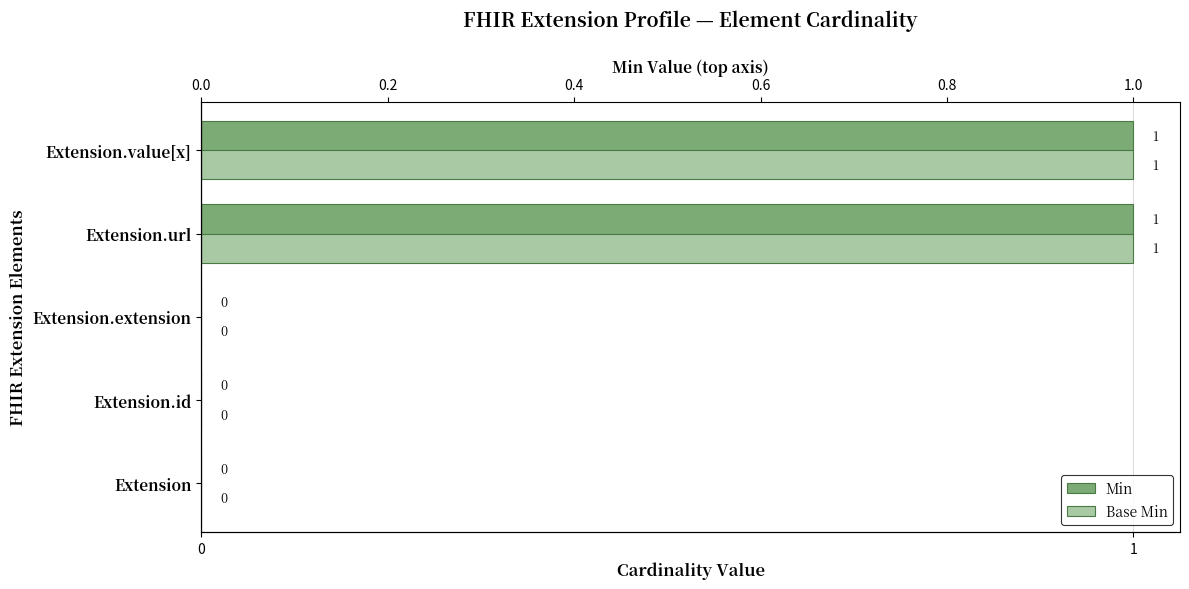

At how many categories does at least one series exceed 0?

2